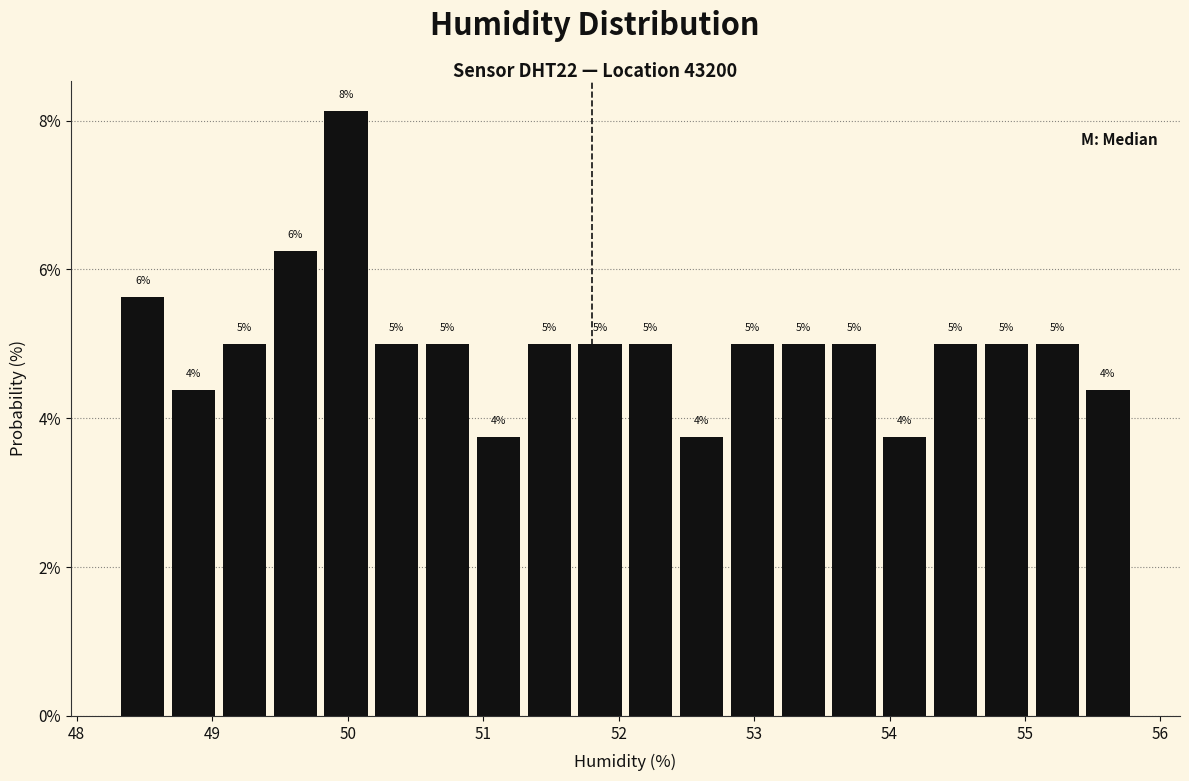

Read against the x-axis, roughly where is the centre of the tallest bar?

50.0